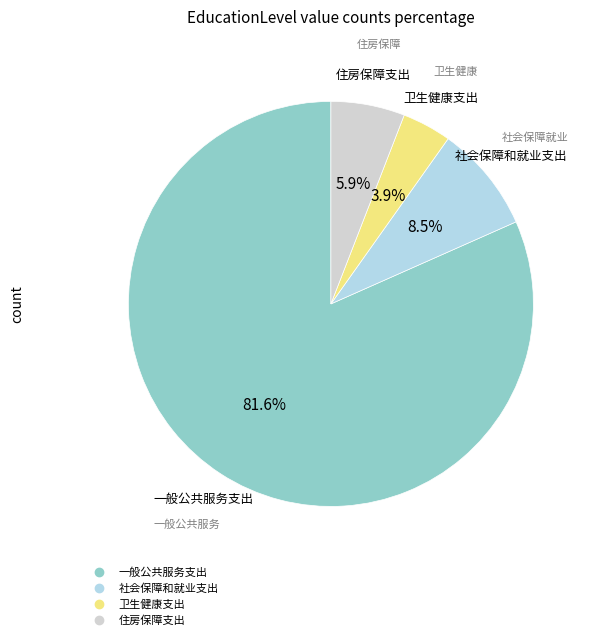

What percentage is NOT represented by 卫生健康支出?

96.1%